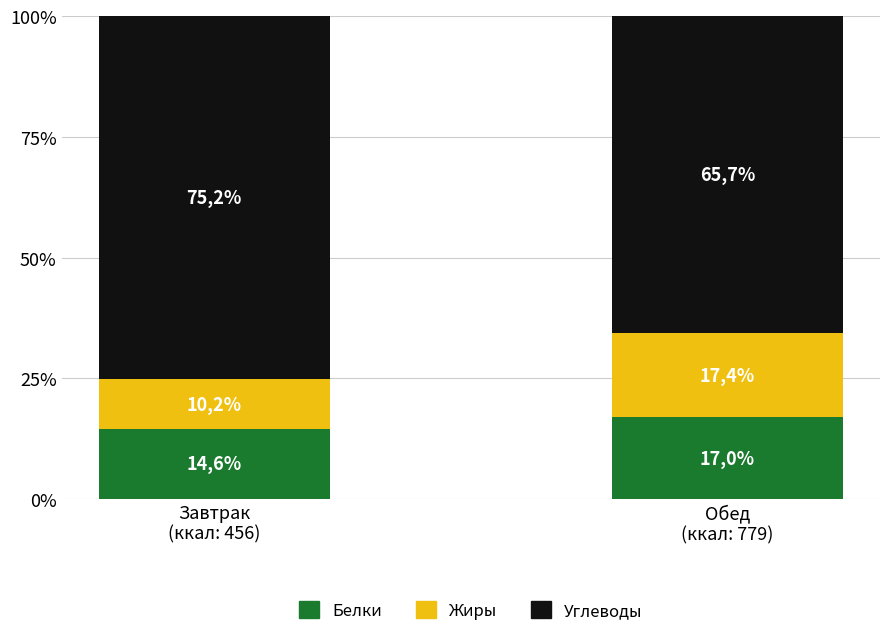

The value of Жиры at Обед
(ккал: 779) is 6.7. True or false?

False